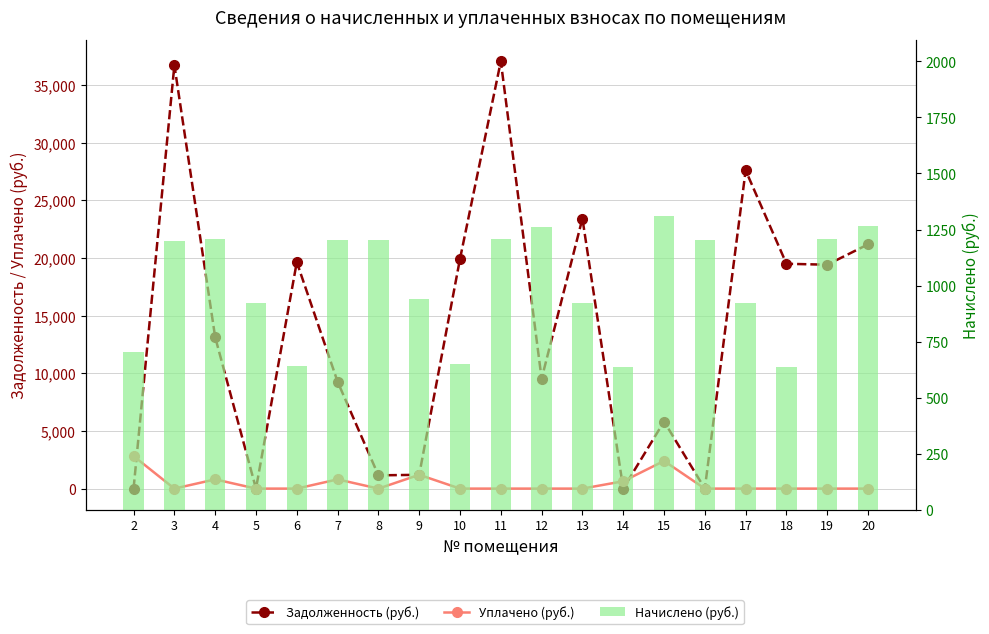

At which category is the sum across all series the highest?

11